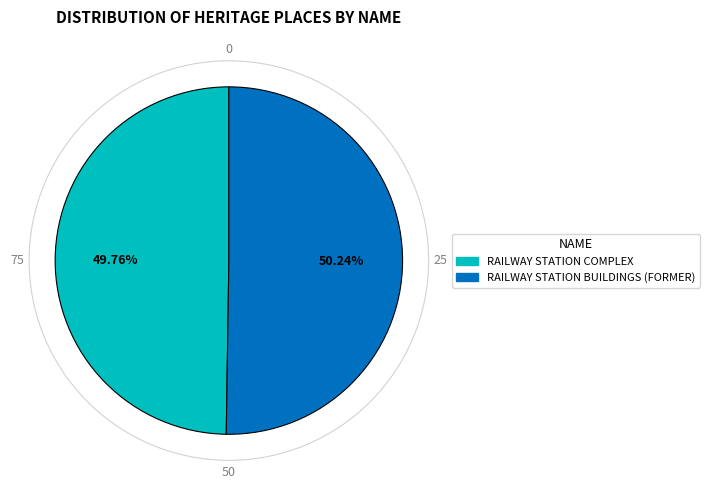

What is the ratio of the value at RAILWAY STATION COMPLEX to the value at RAILWAY STATION BUILDINGS (FORMER)?

1.0